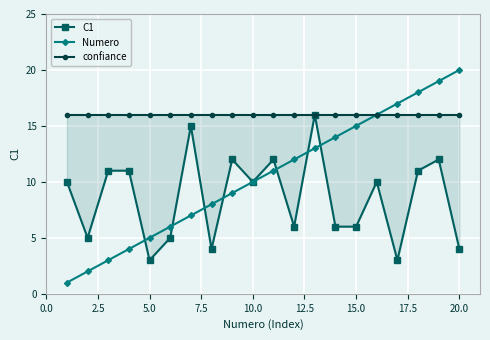

True or false: Numero has more than 1 interior local peaks.

False